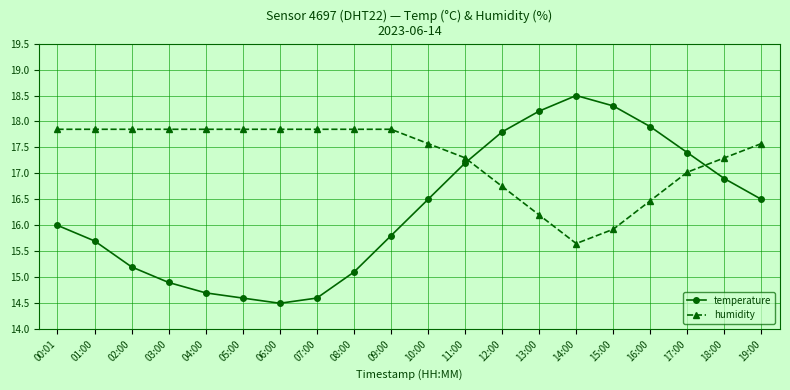

Rank the series at 11:00 from highest to lowest value.

humidity, temperature